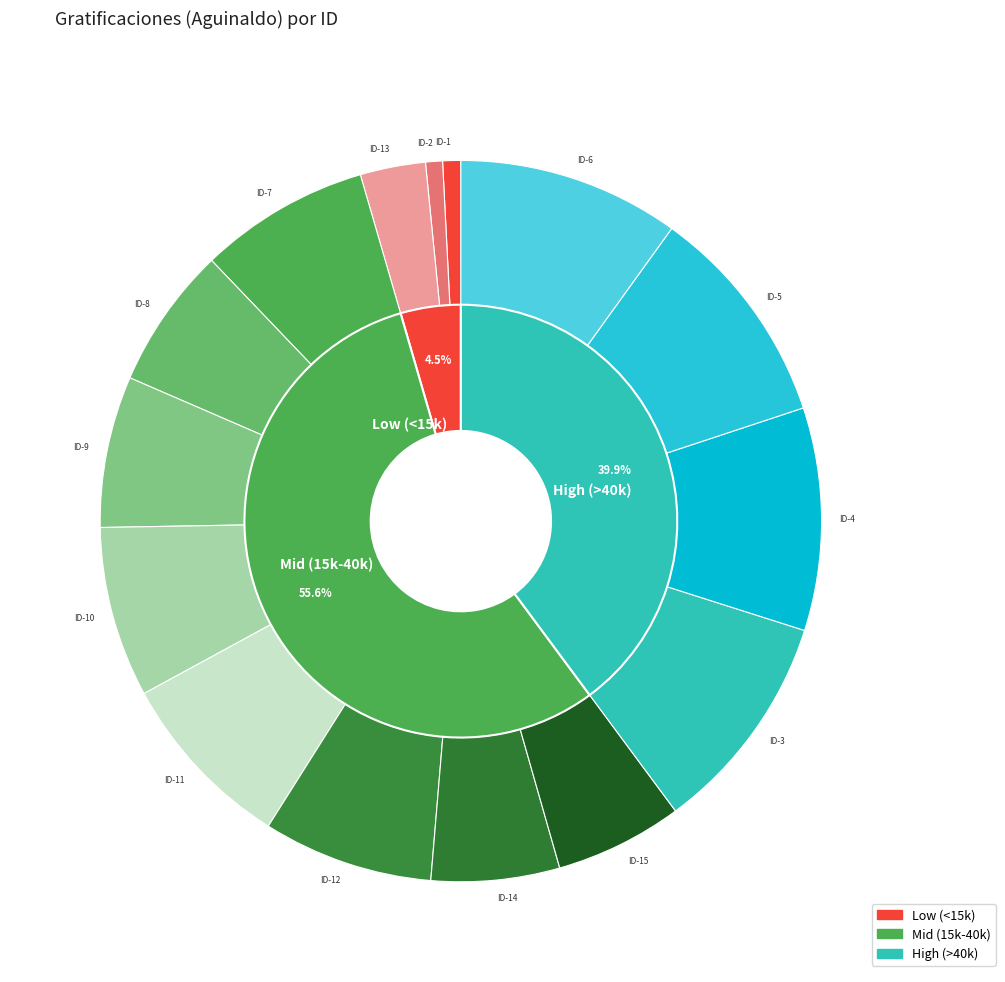

Combined, what portion of the pie is ID-6 and ID-9?

16.7%